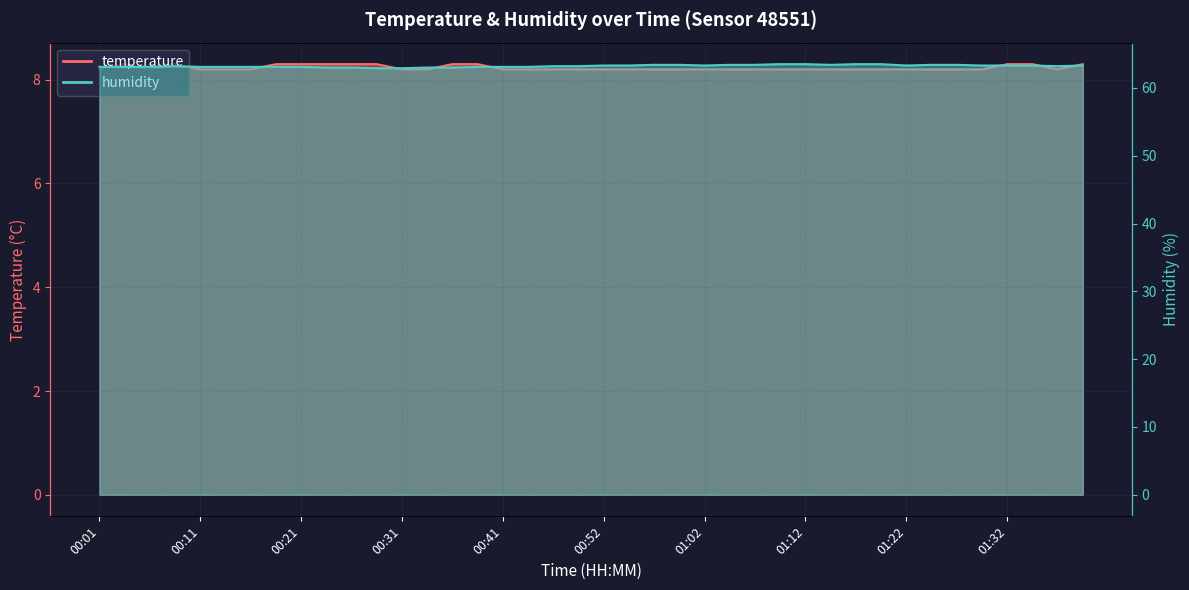

True or false: humidity and temperature intersect in this chart.

False